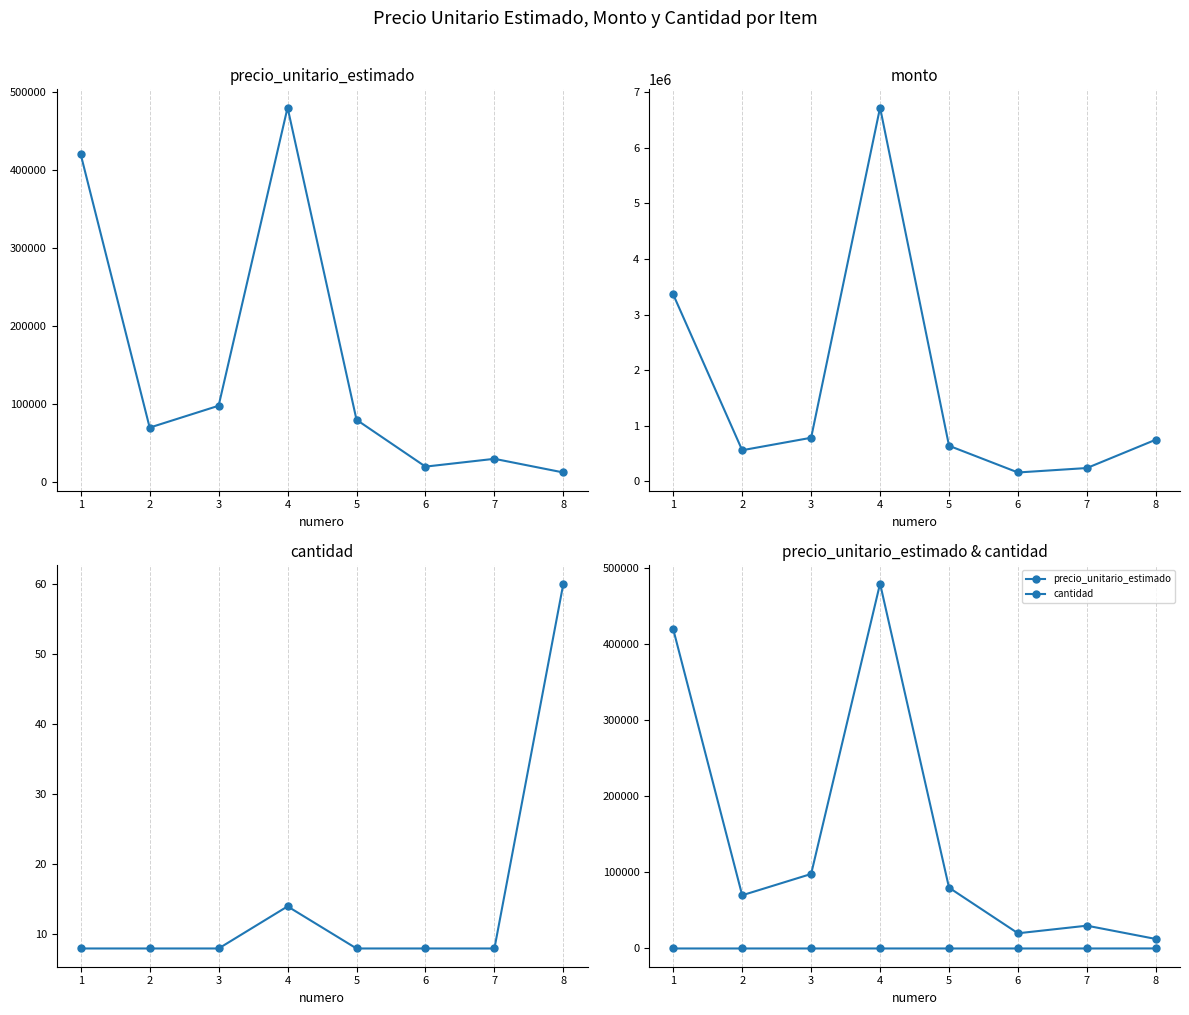

The precio_unitario_estimado series shows 420000 at 1. True or false?

True